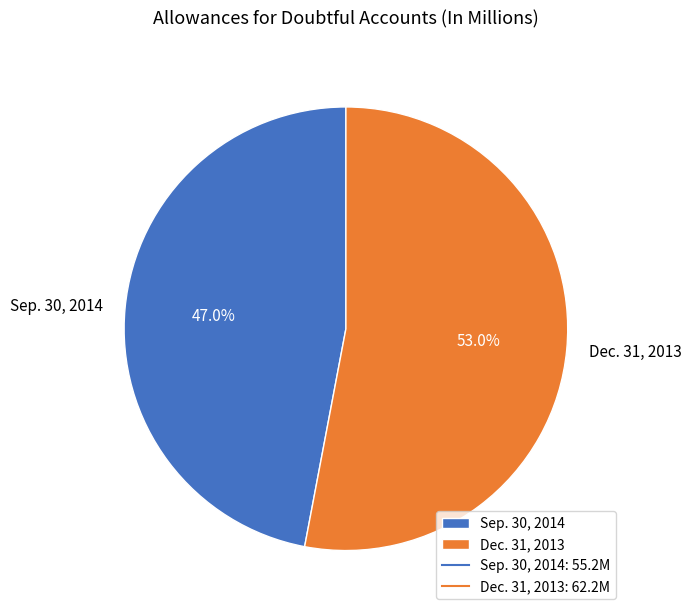

True or false: Sep. 30, 2014 accounts for 37% of the total.

False